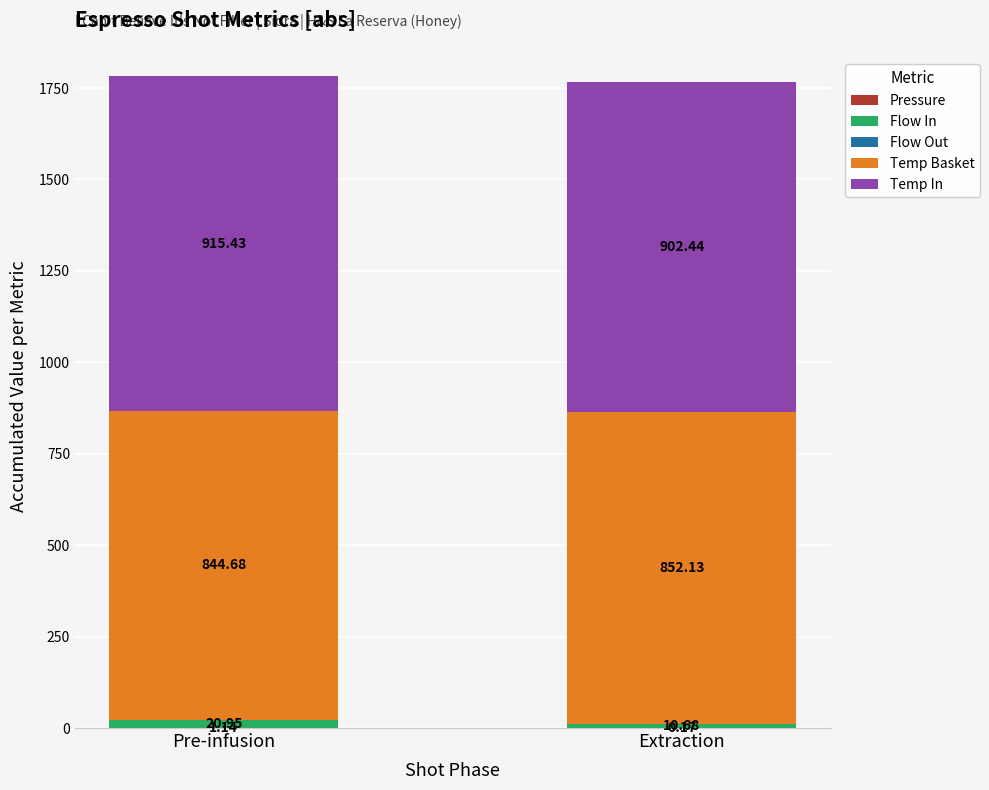

What is the total value across all series at Extraction?

1765.4